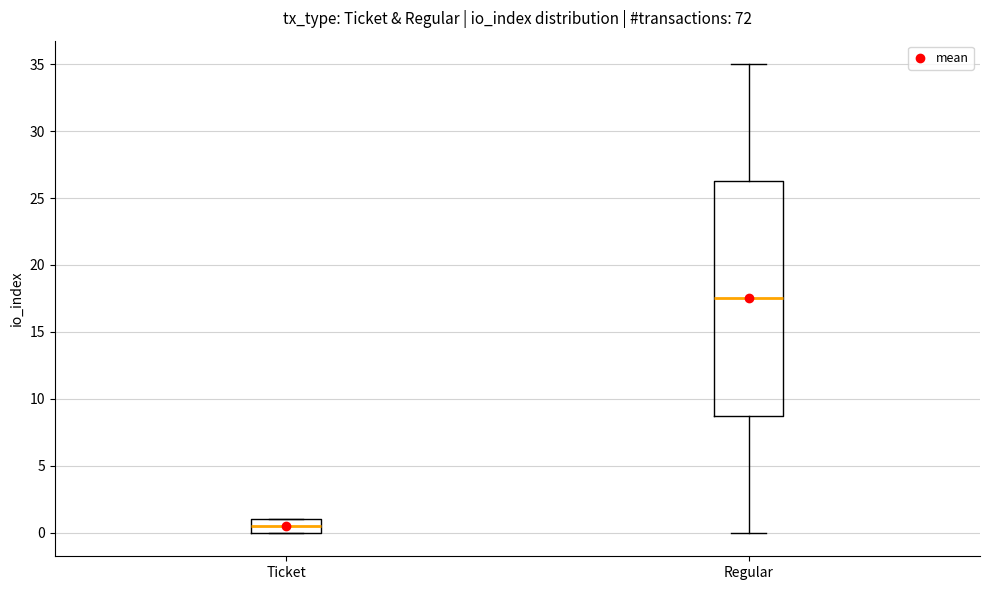

Reading left to right, transcribe this box plot: for each box, give where its median line is, the range the box spans, and where its two whiskers end, as read against the y-axis. The values are not printed on the chart, so give them approximately, as read against the axis.

Ticket: median 0.5, box 0.0 to 1.0, whiskers 0.0 to 1.0
Regular: median 17.5, box 9.0 to 26.5, whiskers 0.0 to 35.0